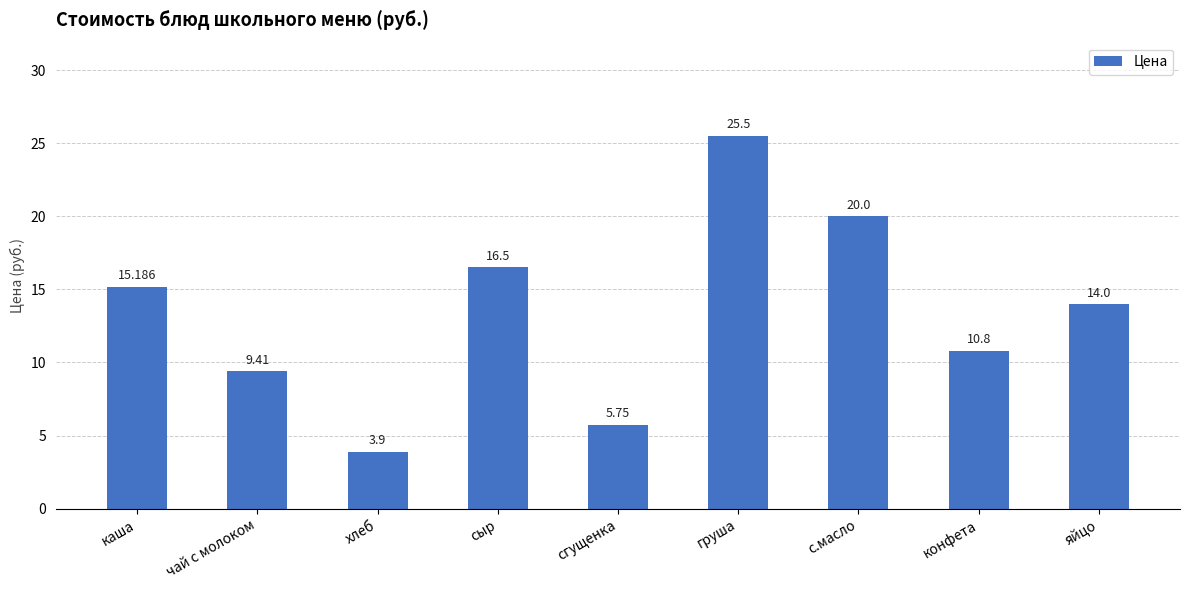

Is it true that the value at конфета is 5.5?

False